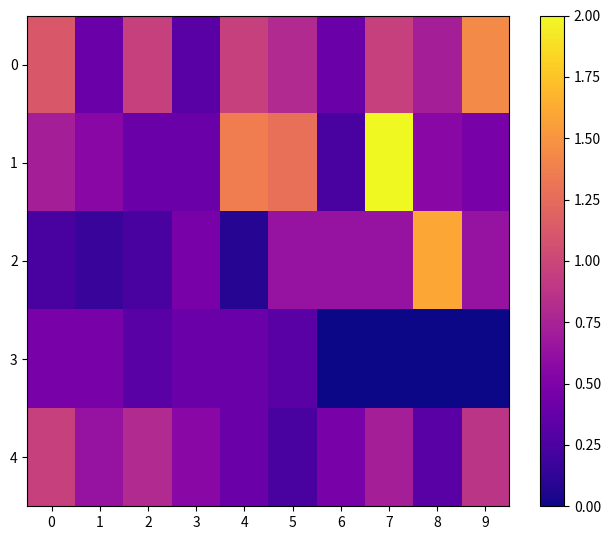

Rank the series at 3 from lowest to highest value.

0, 1, 3, 2, 4